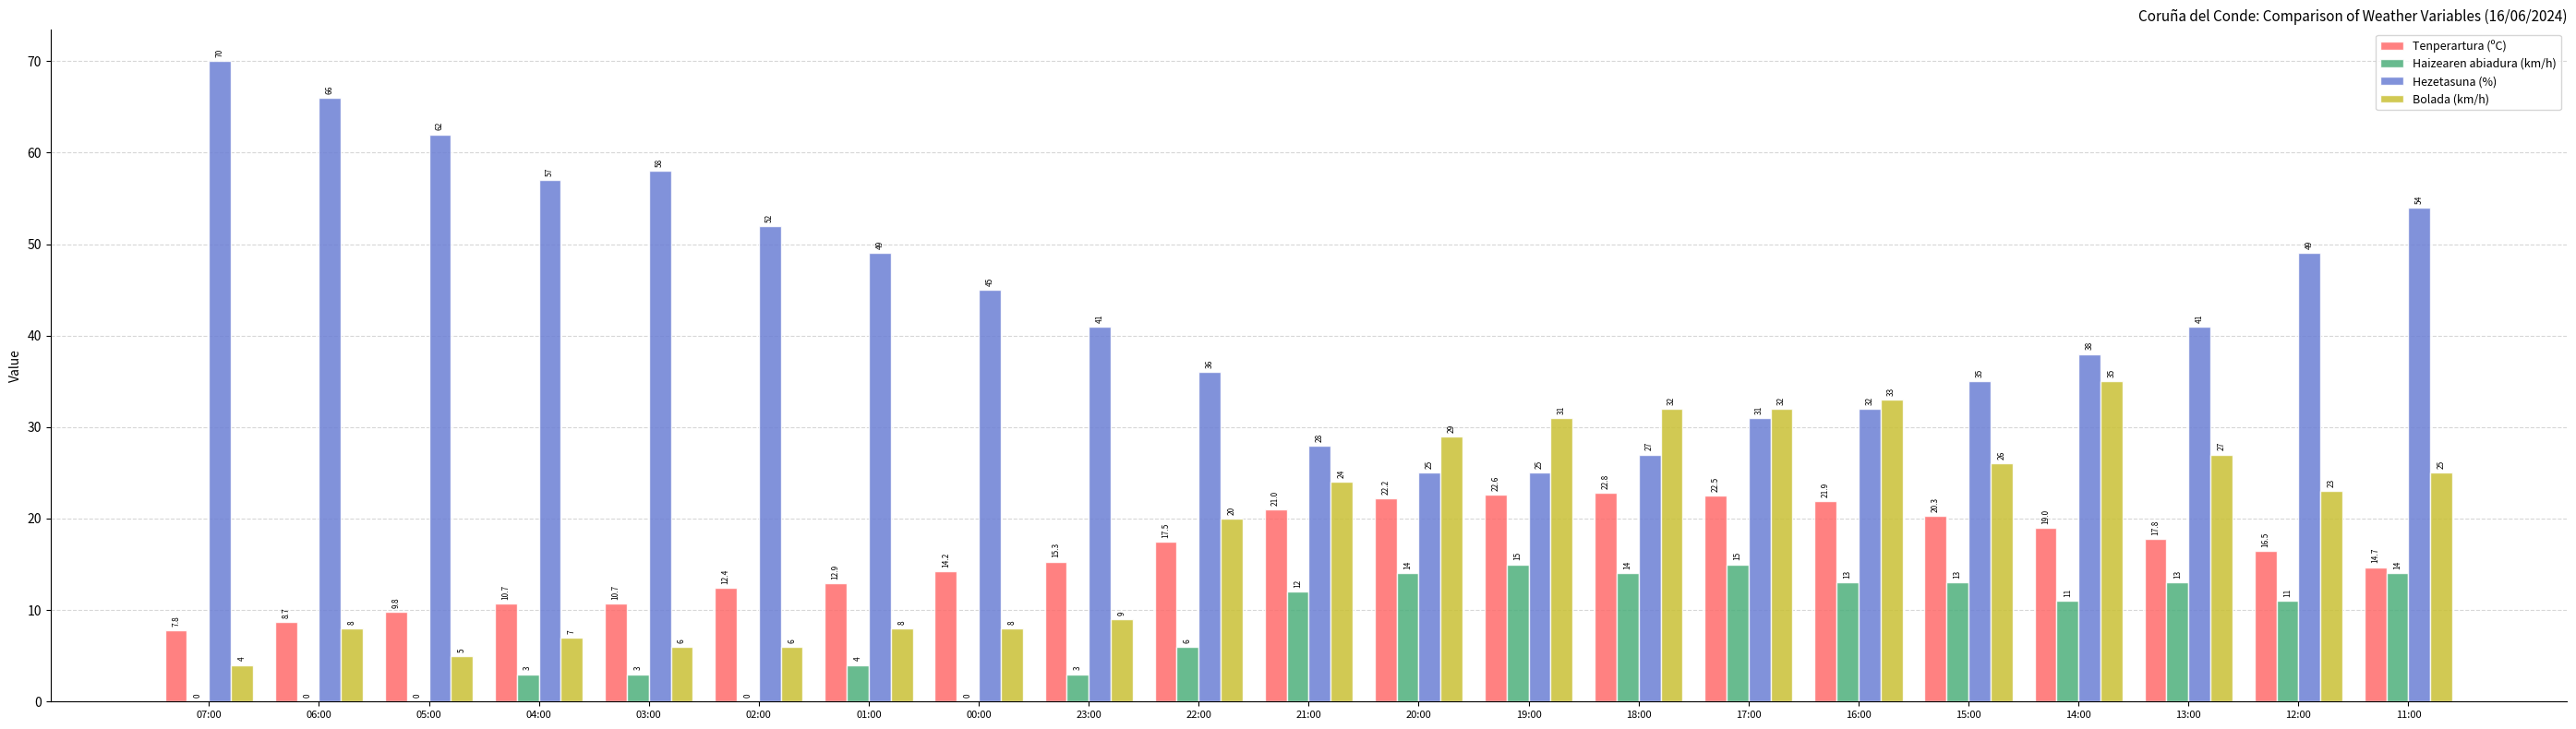

Which series changed the most between 22:00 and 21:00?

Hezetasuna (%)